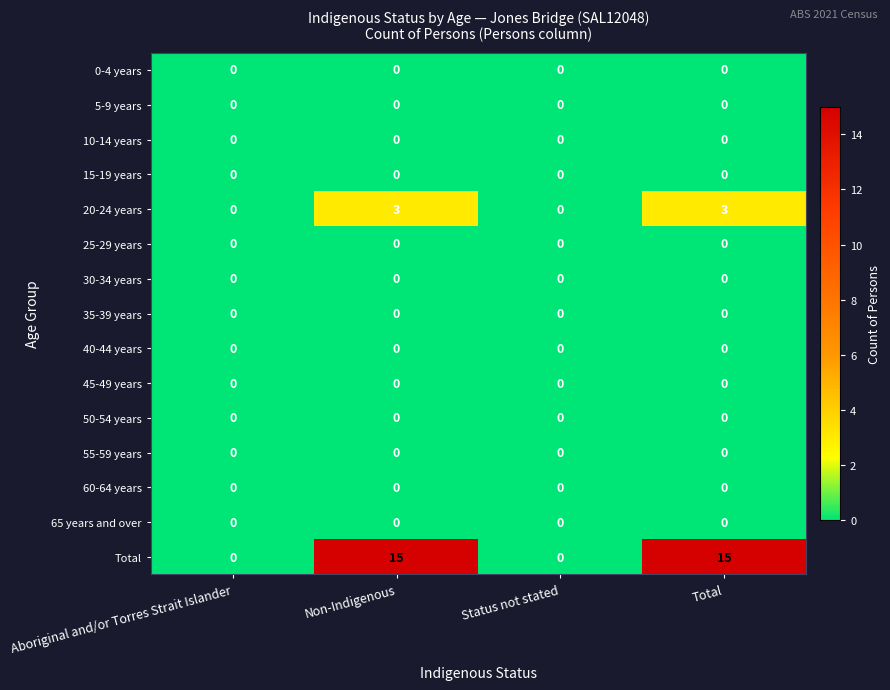

Which series has the largest range (max minus min)?

Total